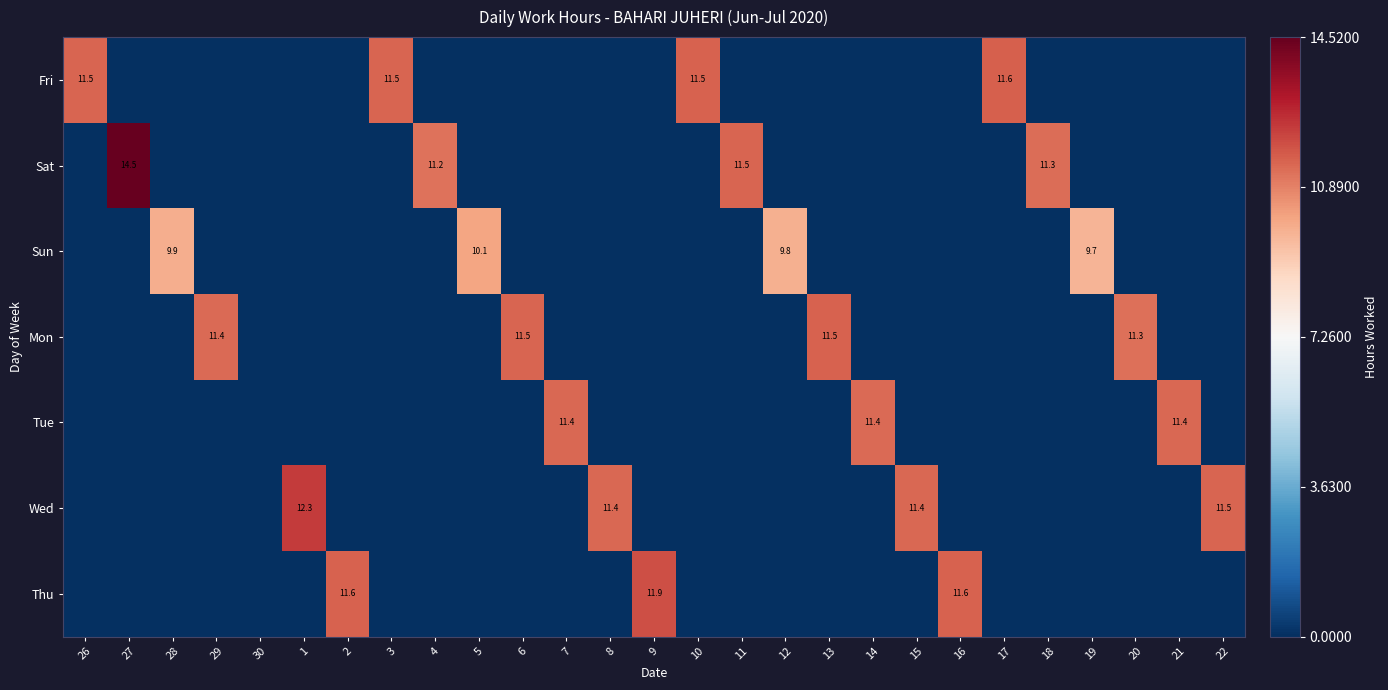

Is it true that Sat equals 17.7 at 4?

False